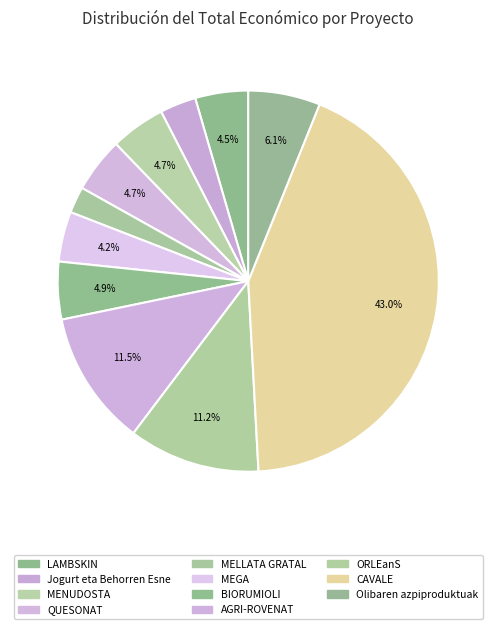

How many segments does this pie chart have?

11